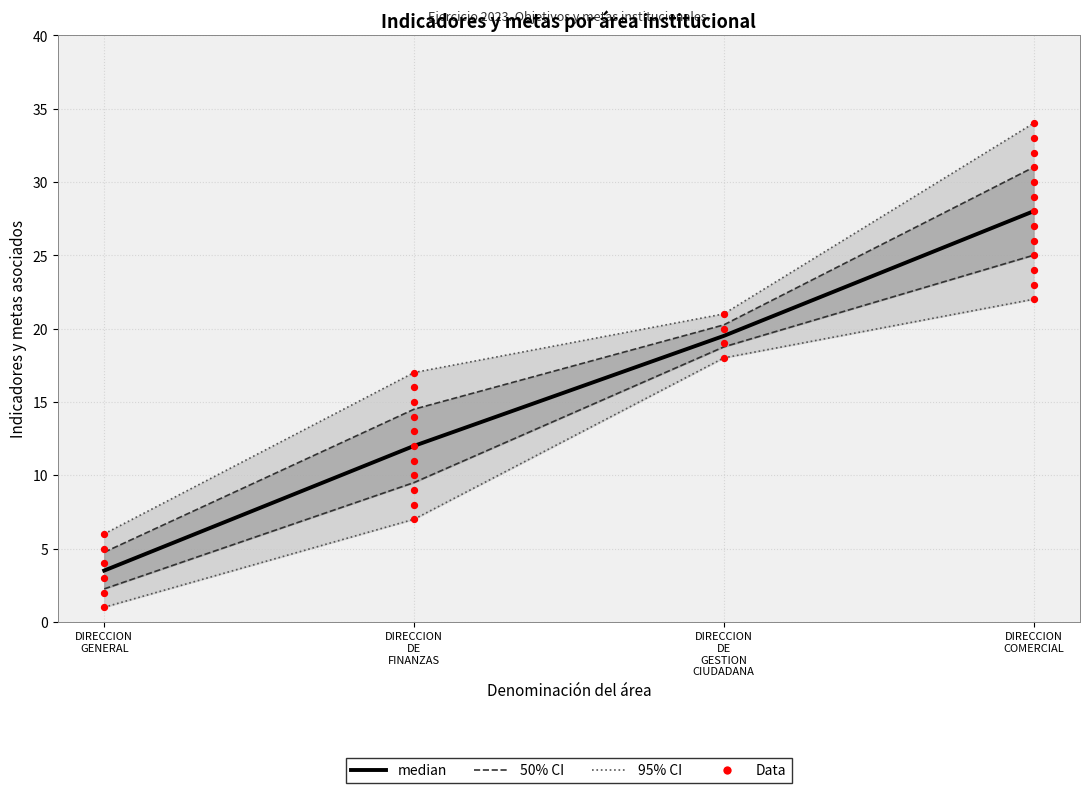

Is the value of median at DIRECCION
DE
FINANZAS greater than the value of 50% CI at DIRECCION
DE
FINANZAS?

No